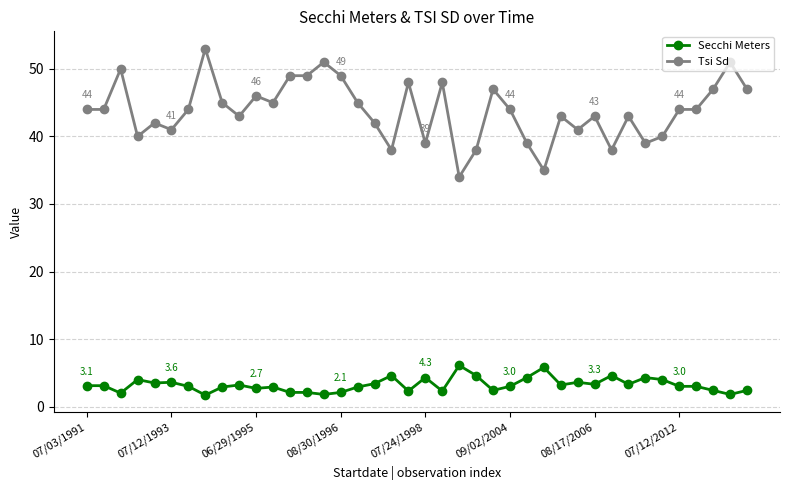

Which series has the widest spread of values?

Tsi Sd